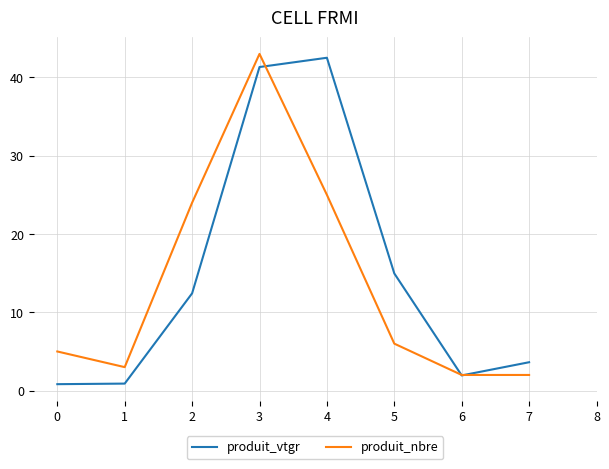

What is the total value across all series at 2?

36.4